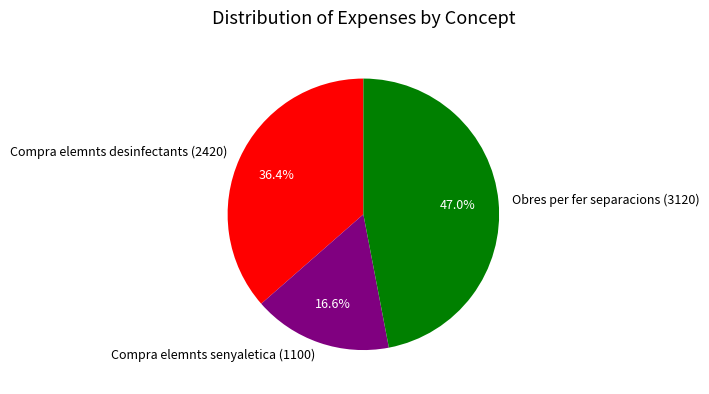

Count the number of slices in the pie.

3